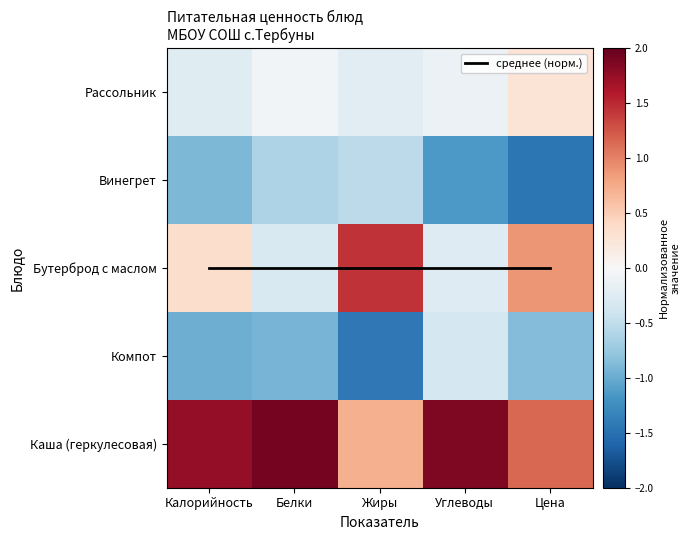

At which category is the sum across all series the highest?

Углеводы